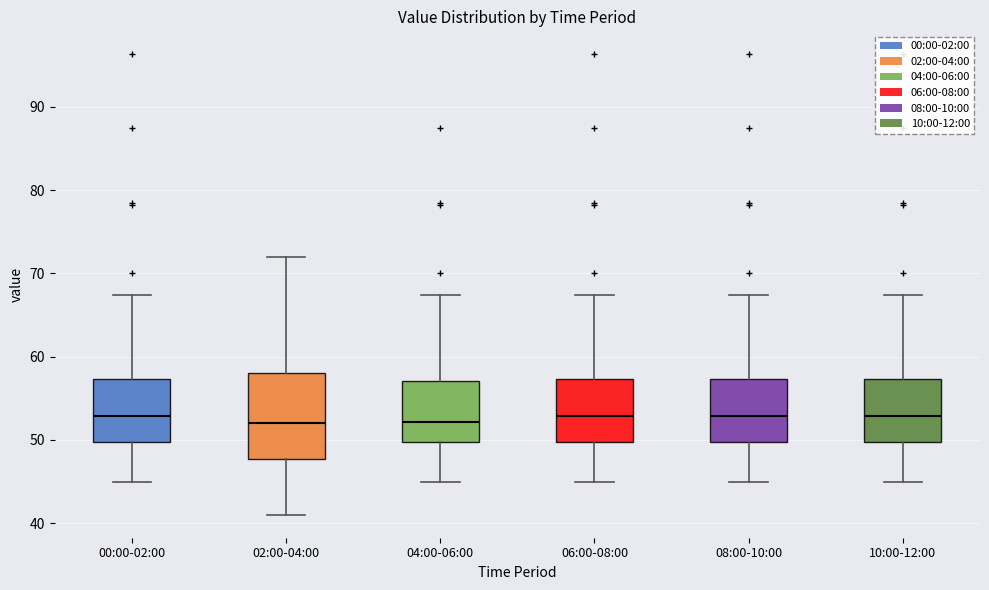

Where is the lower edge of the box for 10:00-12:00 on the y-axis? The values are not printed on the chart, so give them approximately, as read against the axis.

50